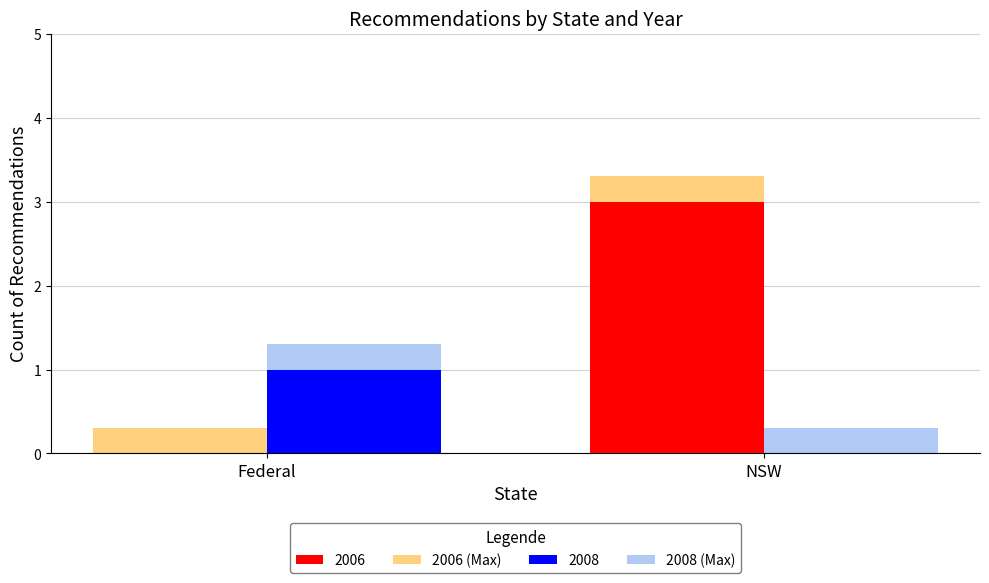

Is it true that 2006 equals 4.6 at NSW?

False